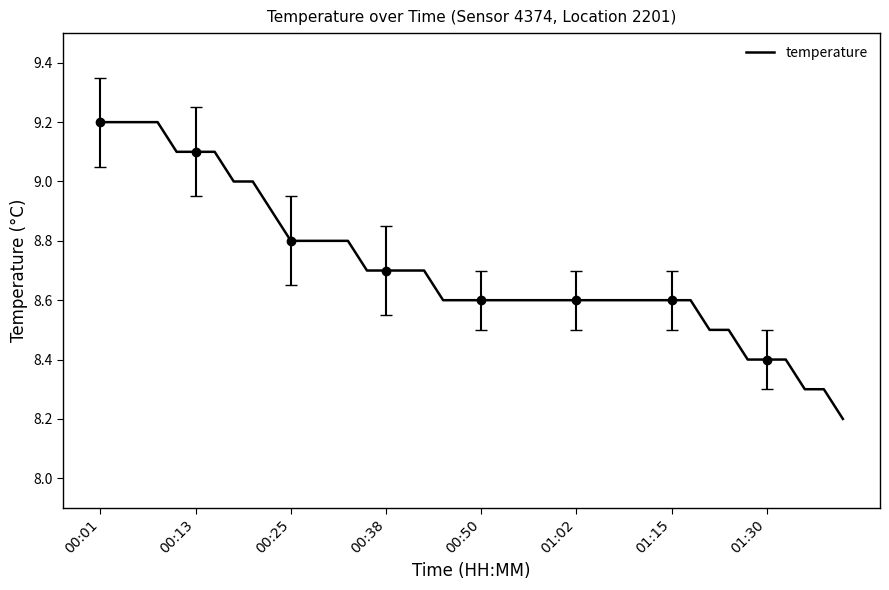

The value of temperature at 01:02 is 8.6. True or false?

True